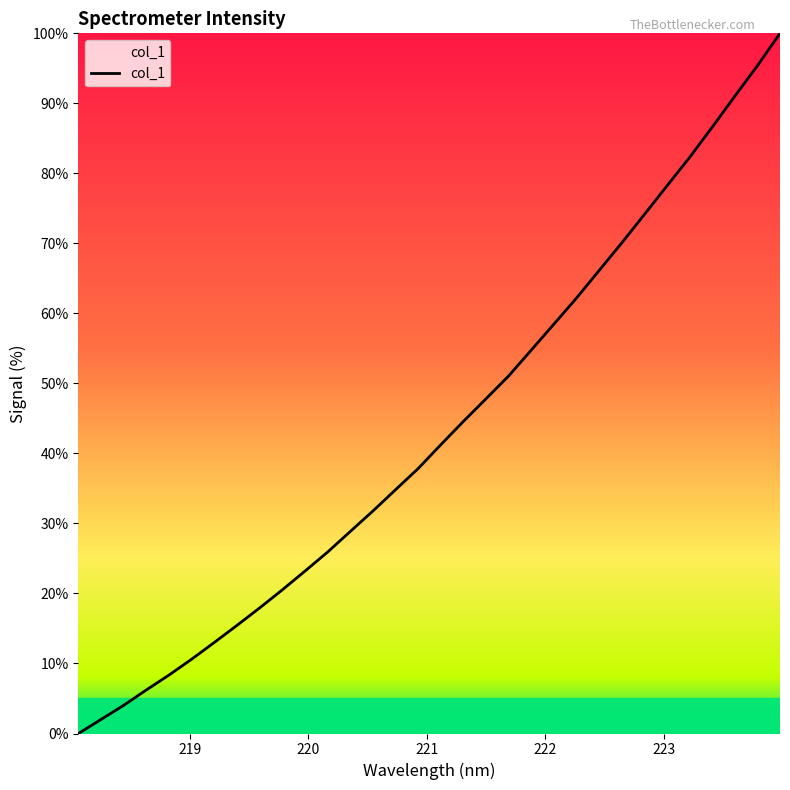

True or false: the data has more than 1 interior local peaks.

False